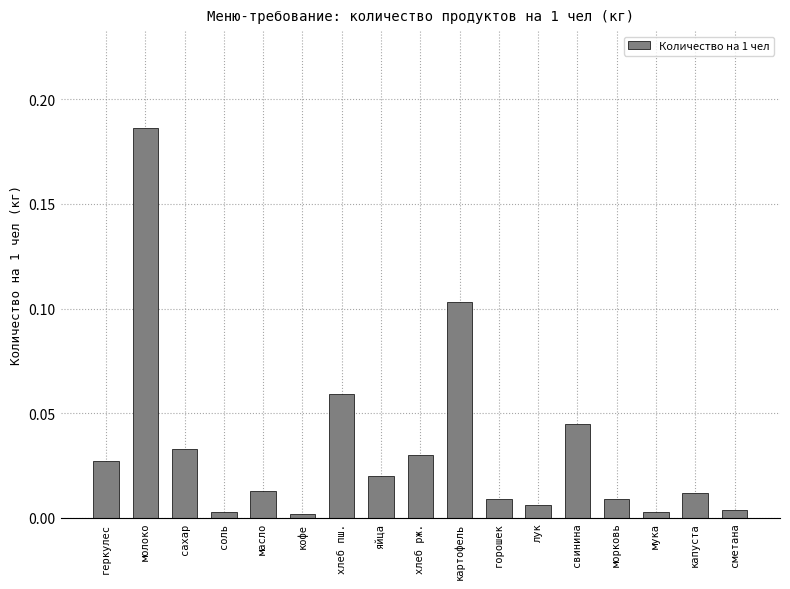

The value at лук is 0.0. True or false?

True